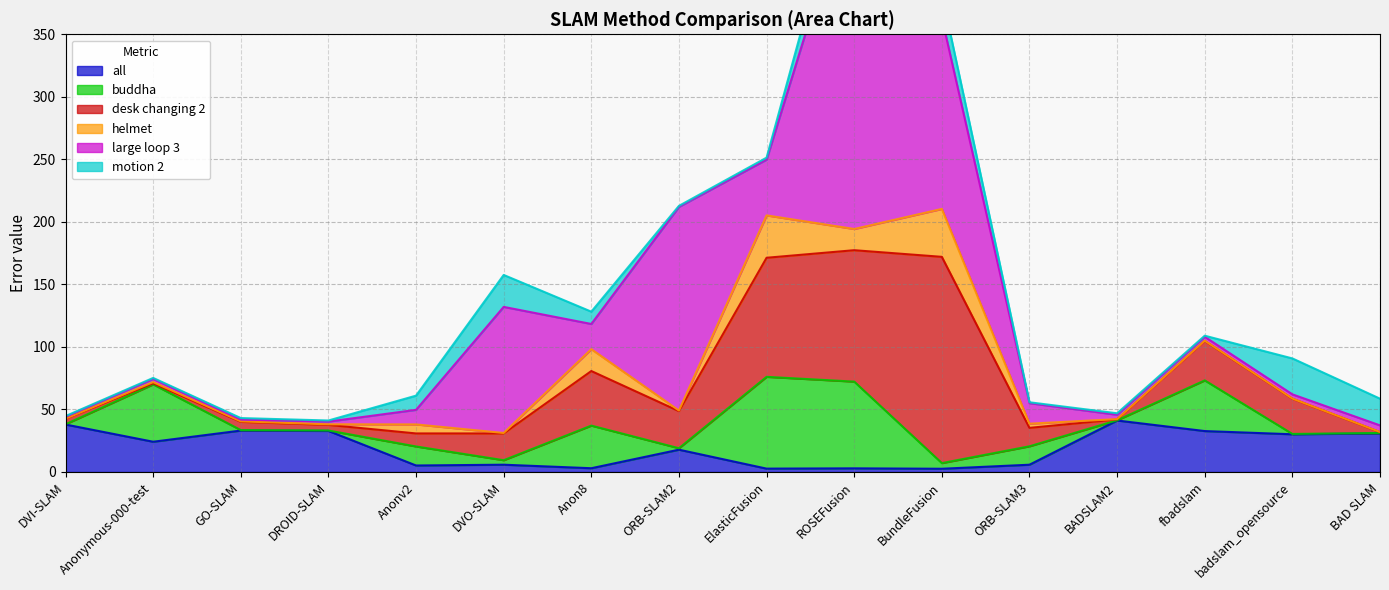

True or false: large loop 3 and all cross at least once.

True